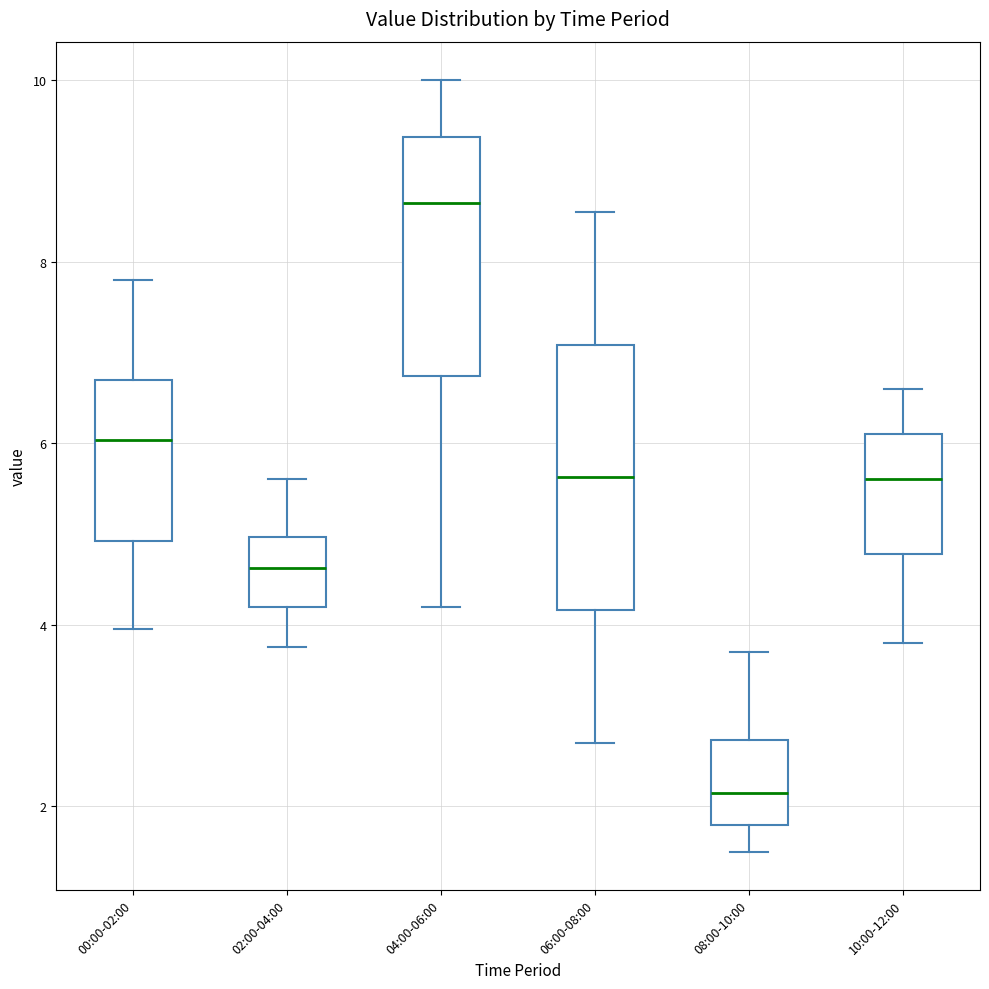

Which box is the tallest, from its lower edge to its upper edge?

06:00-08:00